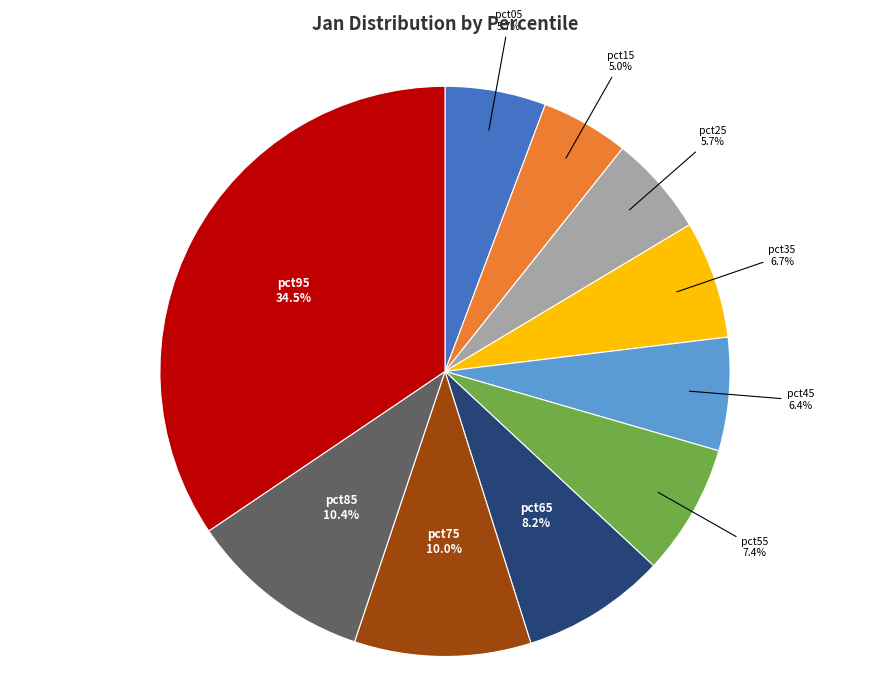

Is there a majority slice in this chart?

No